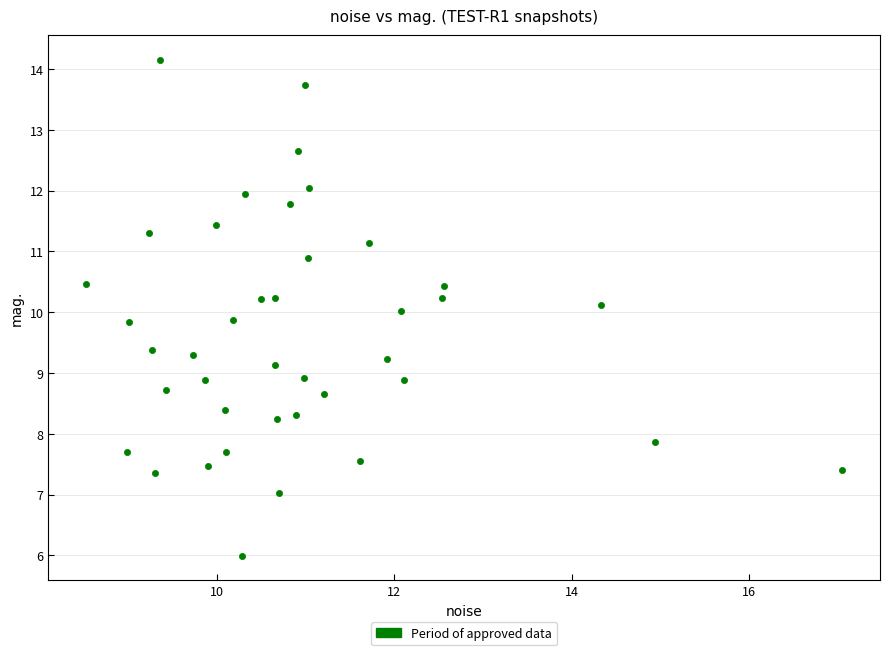

What is the range of Y values (max minus min)?

8.2